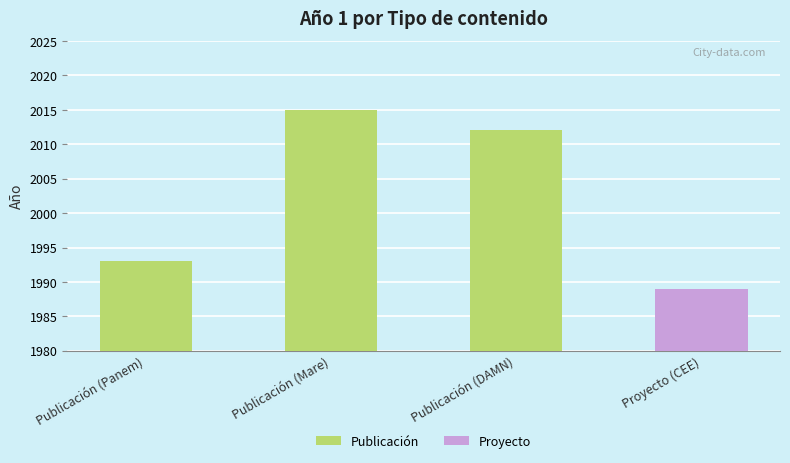

What is the difference between the maximum and minimum values?

26